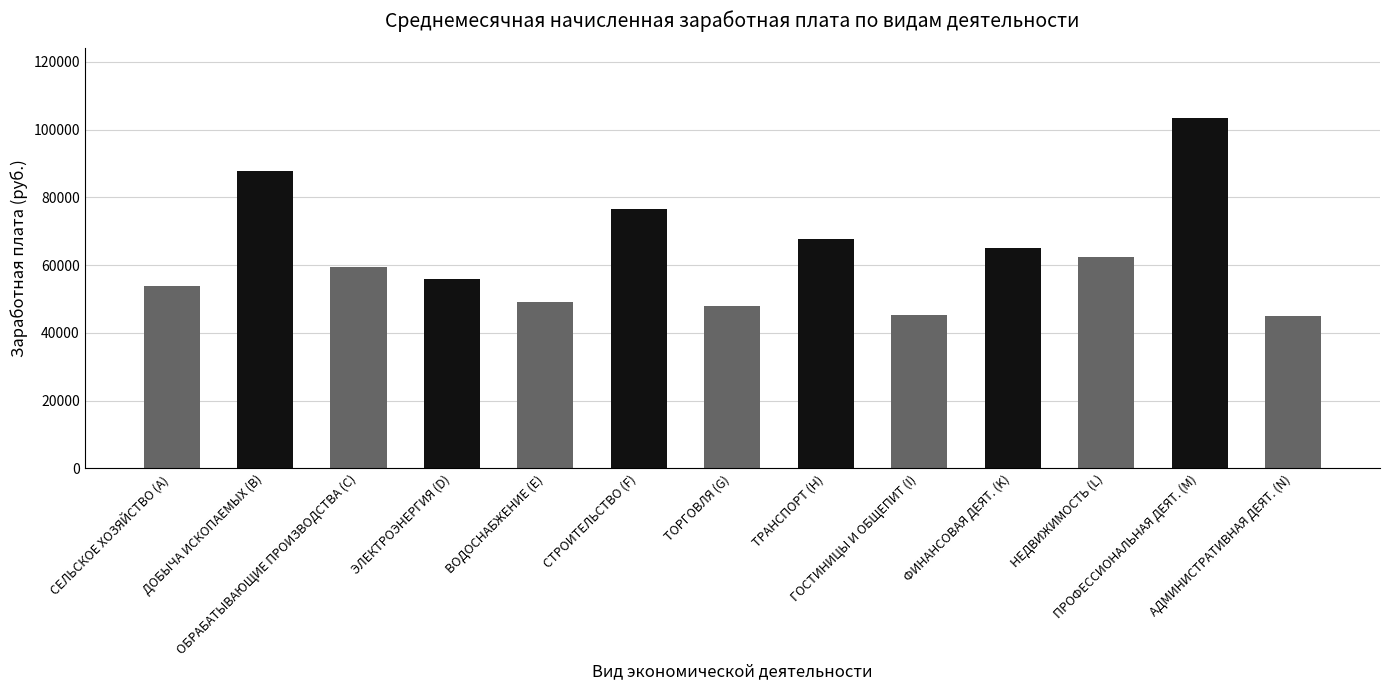

What is the minimum value shown in the chart?

44956.6